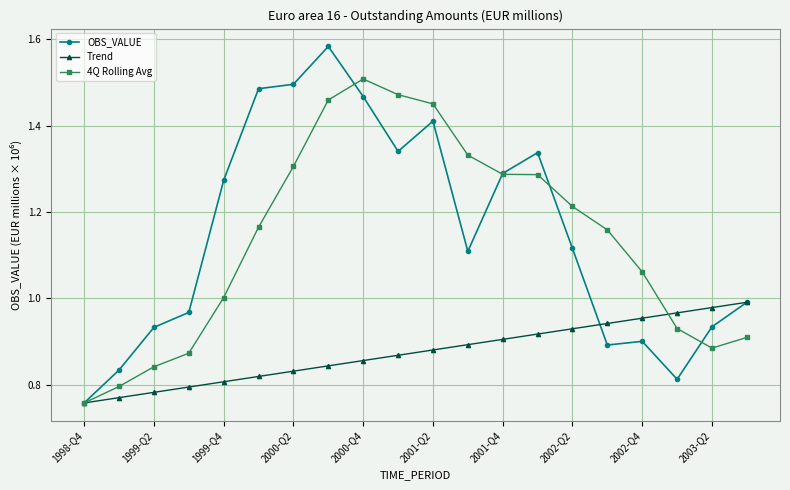

At how many categories does at least one series exceed 0?

20